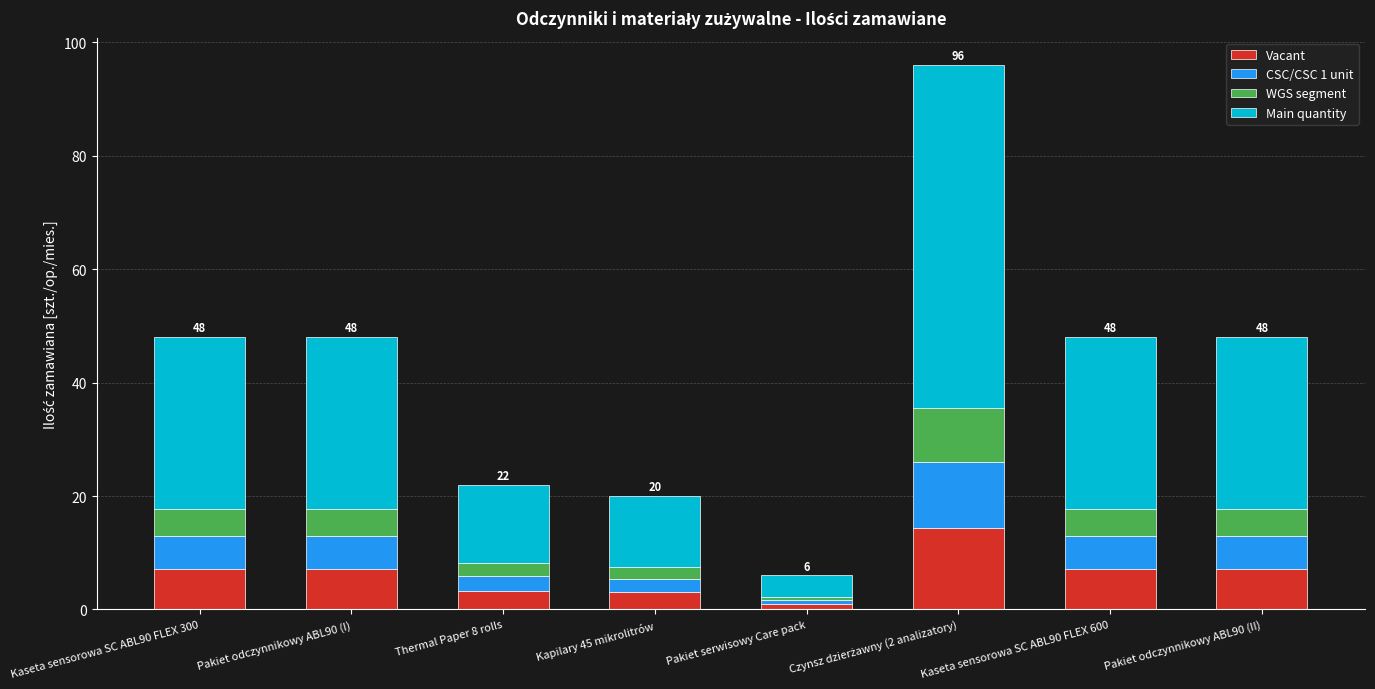

The value of Vacant at Pakiet odczynnikowy ABL90 (II) is 7.2. True or false?

True